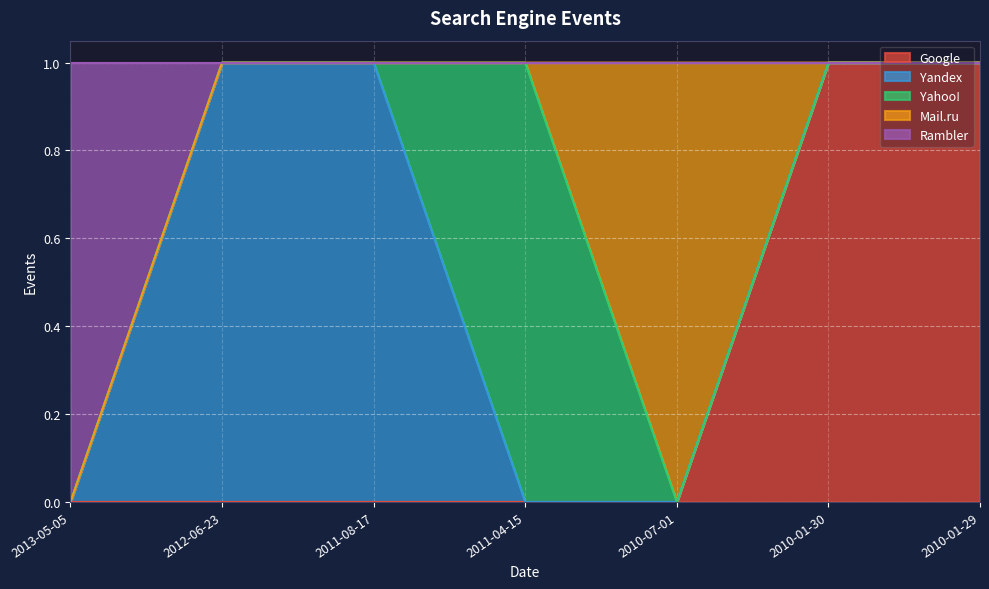

Reading left to right, list all the values displayed in this chart.

Google: 0	0	0	0	0	1	1
Yandex: 0	1	1	0	0	0	0
Yahoo!: 0	0	0	1	0	0	0
Mail.ru: 0	0	0	0	1	0	0
Rambler: 1	0	0	0	0	0	0